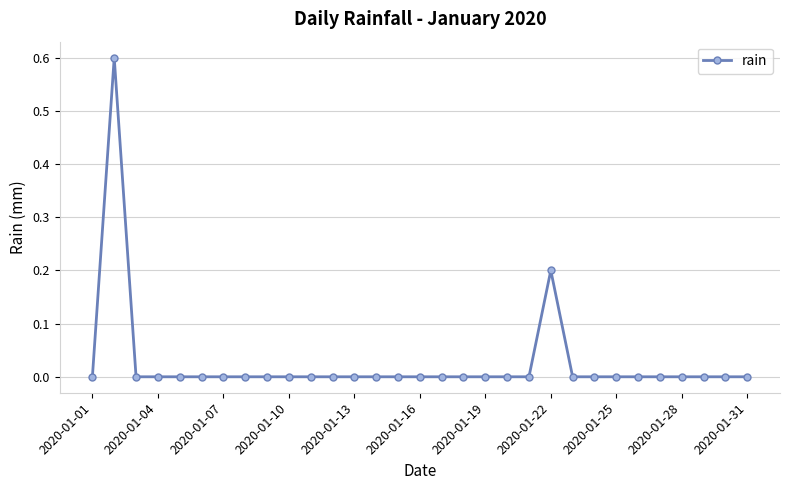

What is the maximum value shown in the chart?

0.6